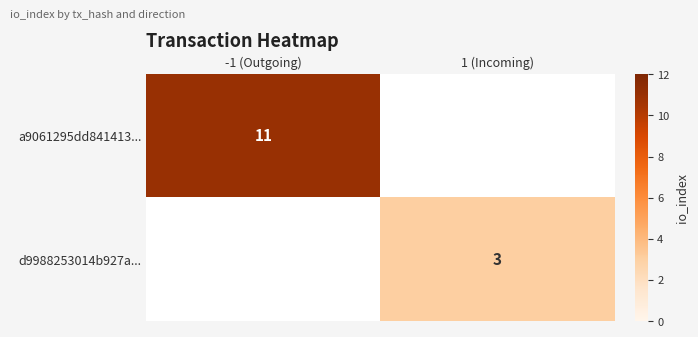

The value of a9061295dd841413... at -1 (Outgoing) is 7. True or false?

False